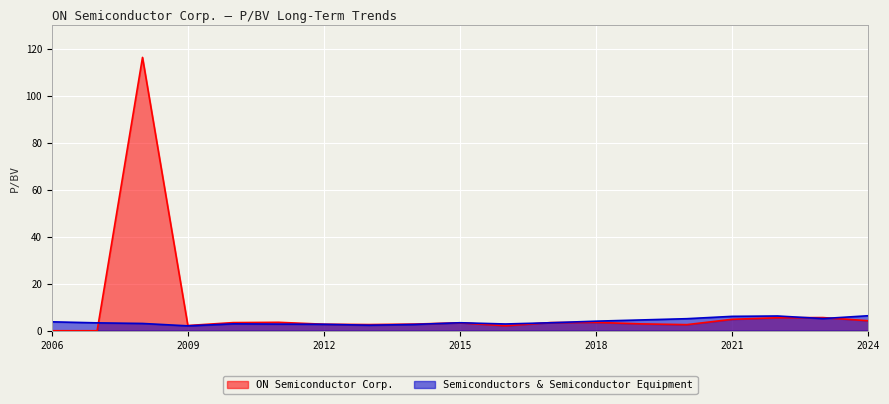

How many data points in ON Semiconductor Corp. are less than 3?

9